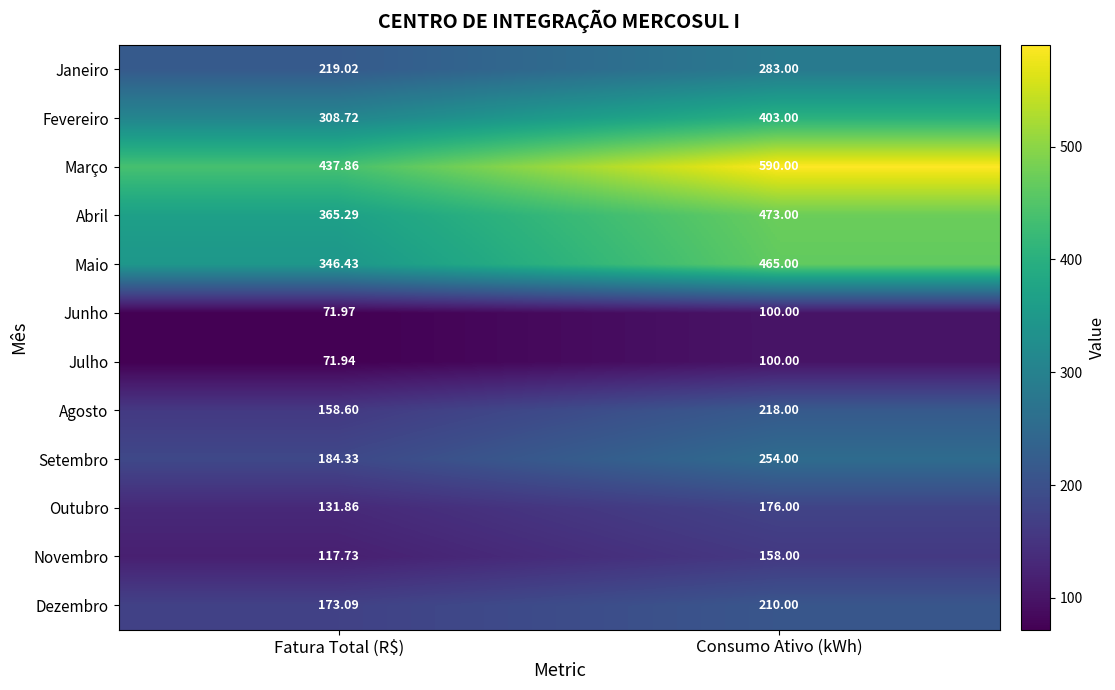

Rank the series at Fatura Total (R$) from highest to lowest value.

Março, Abril, Maio, Fevereiro, Janeiro, Setembro, Dezembro, Agosto, Outubro, Novembro, Junho, Julho